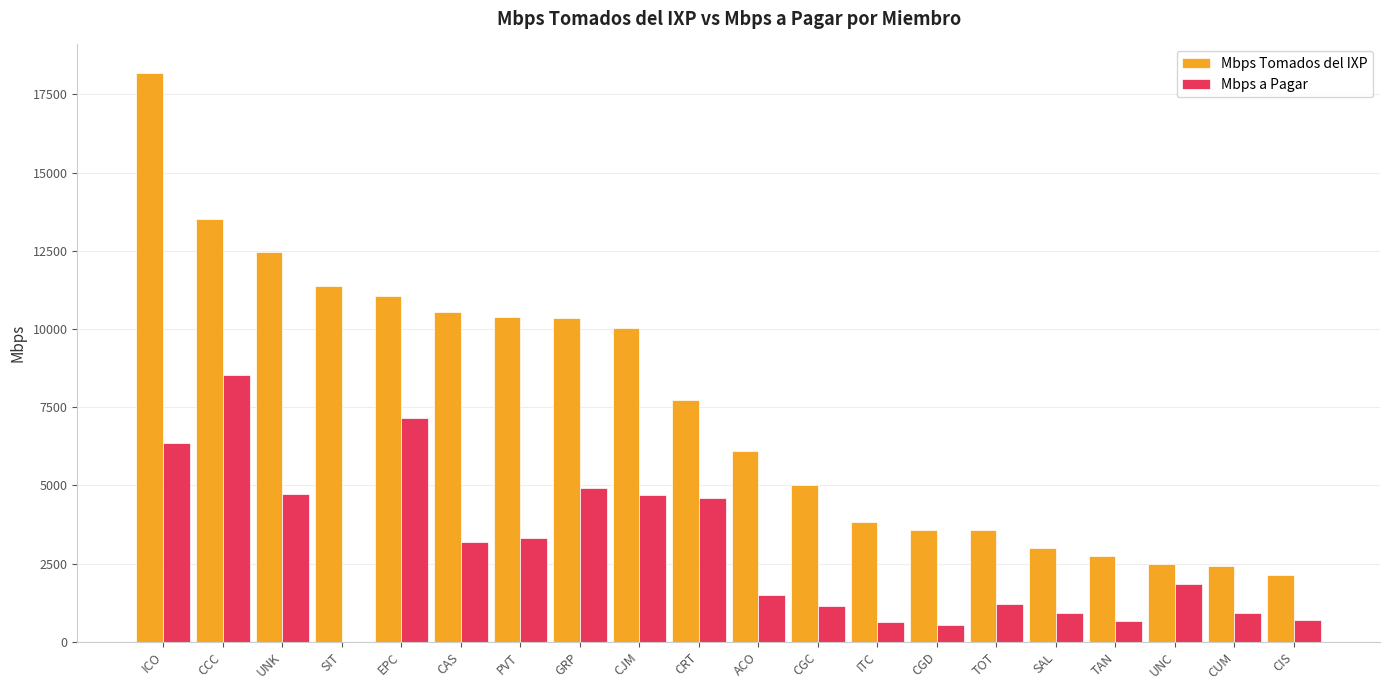

Which category has the highest value across all series?

ICO